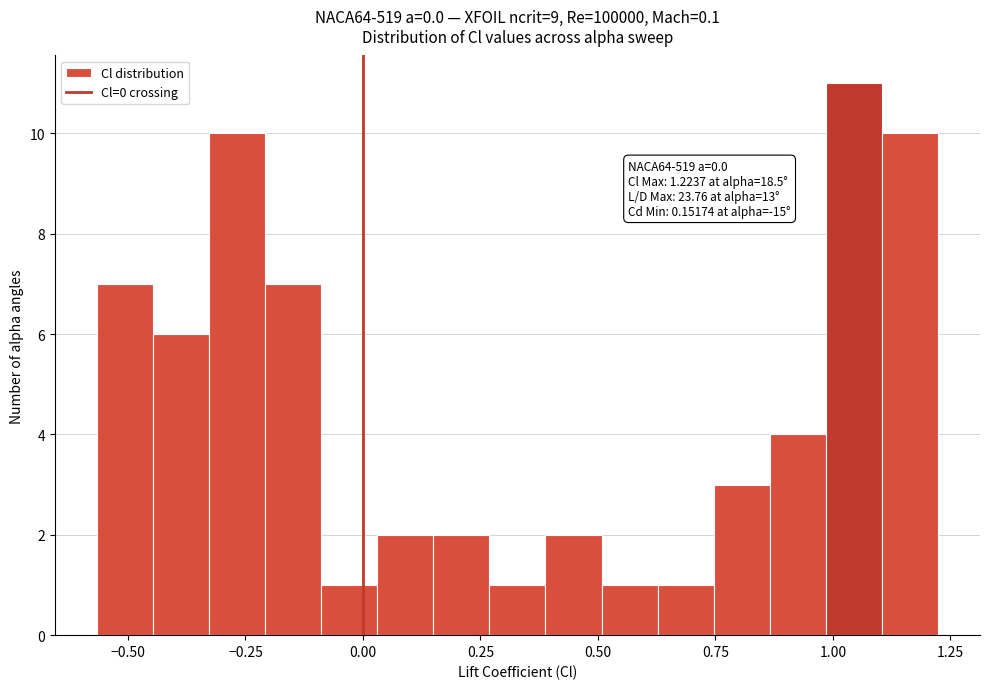

Around what value on the x-axis is the tallest bar? Give the approximate position of its centre, as read against the axis.

1.05